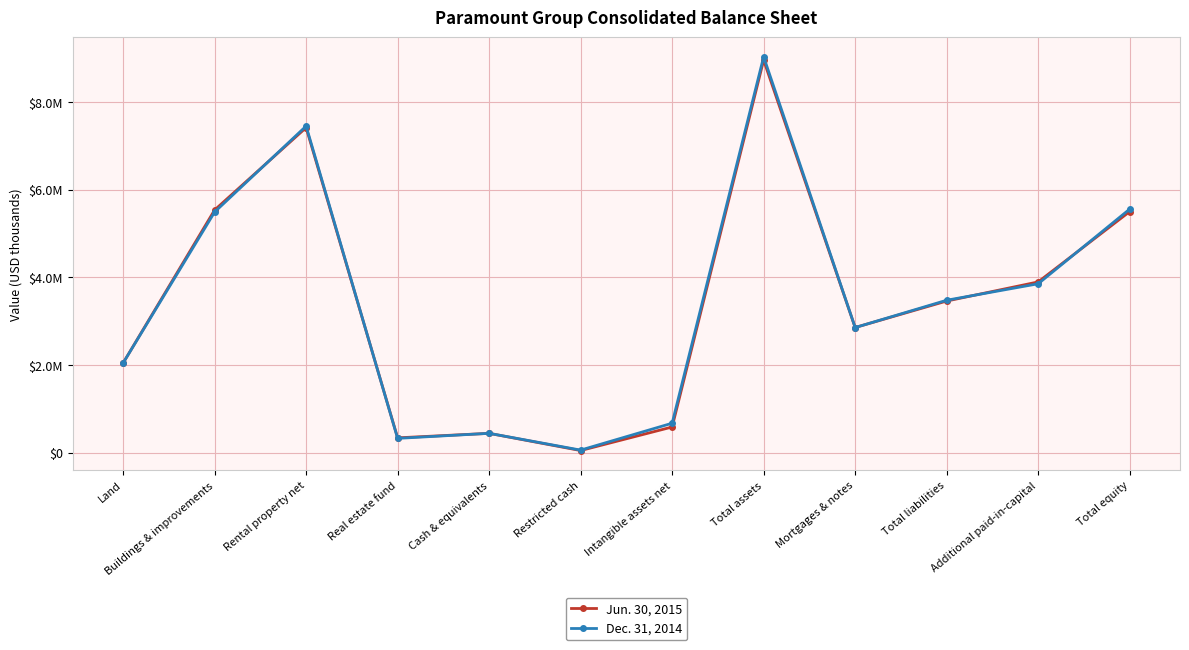

What value does the Dec. 31, 2014 series have at Total assets, to the nearest 50?

9030450